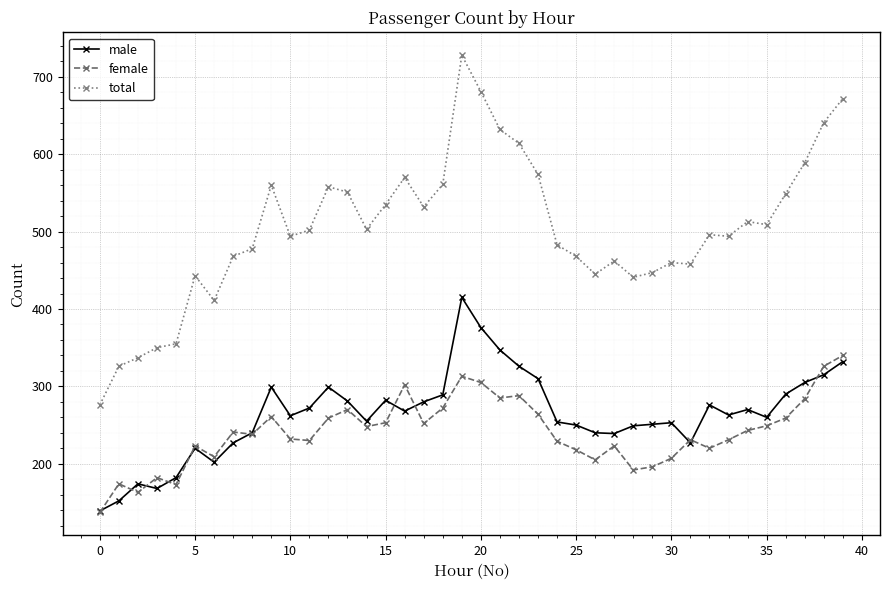

What is the minimum value shown in the chart?

137